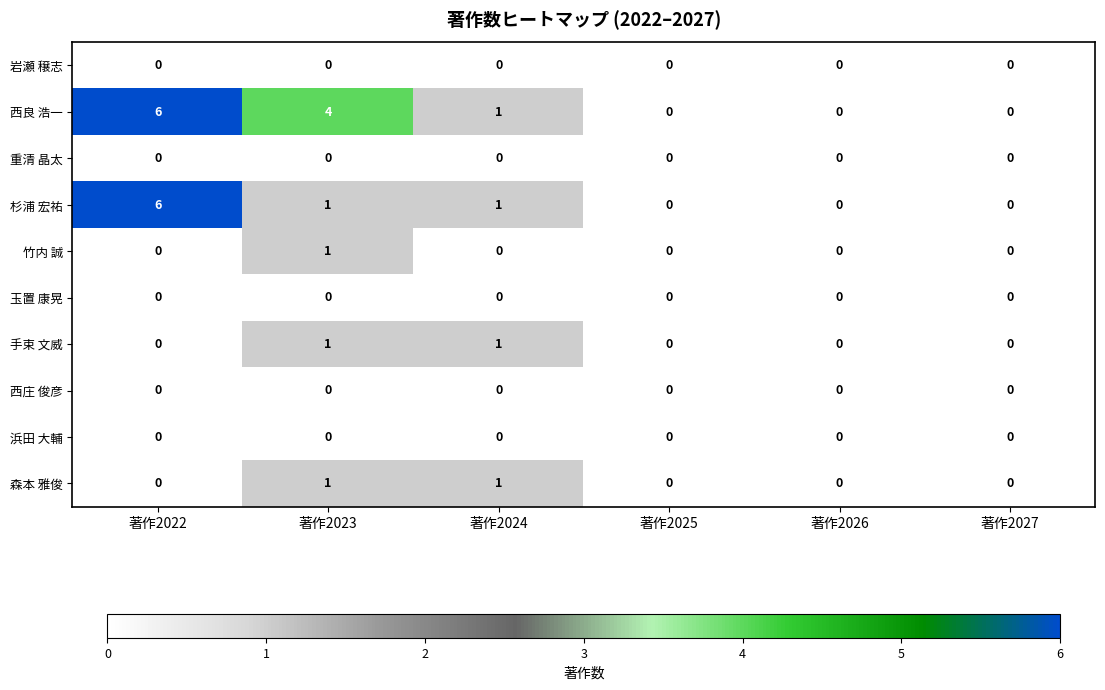

What is the sum of all 杉浦 宏祐 values?

8